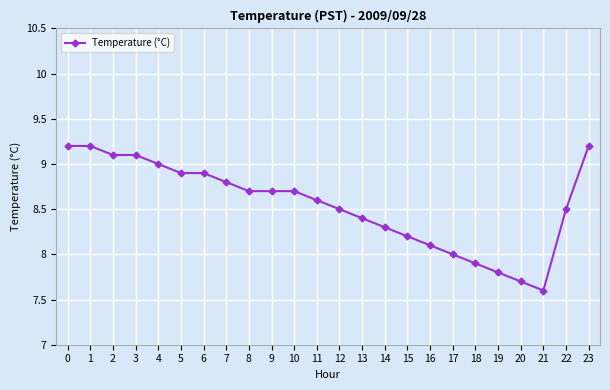

What is the difference between the values at 19 and 12?

0.7